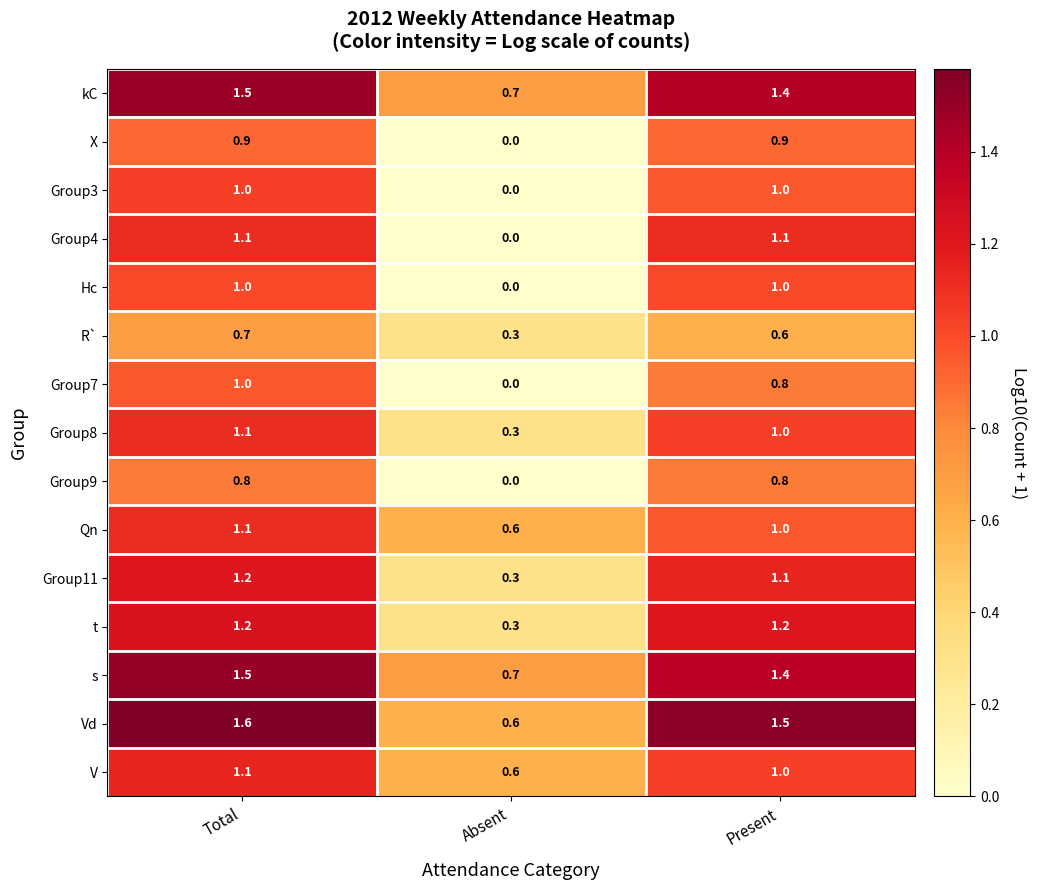

What is the spread (max minus min) of values at Total?

0.9